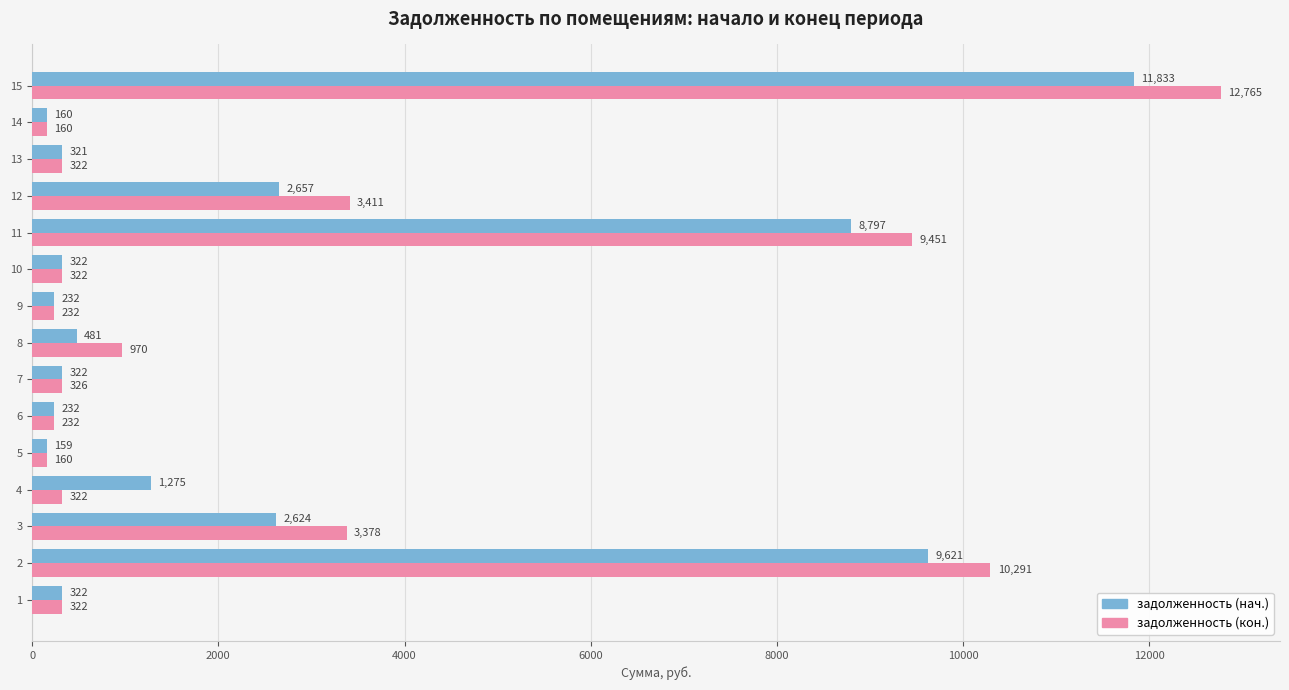

What is the approximate value of задолженность (нач.) at 10?

322.1